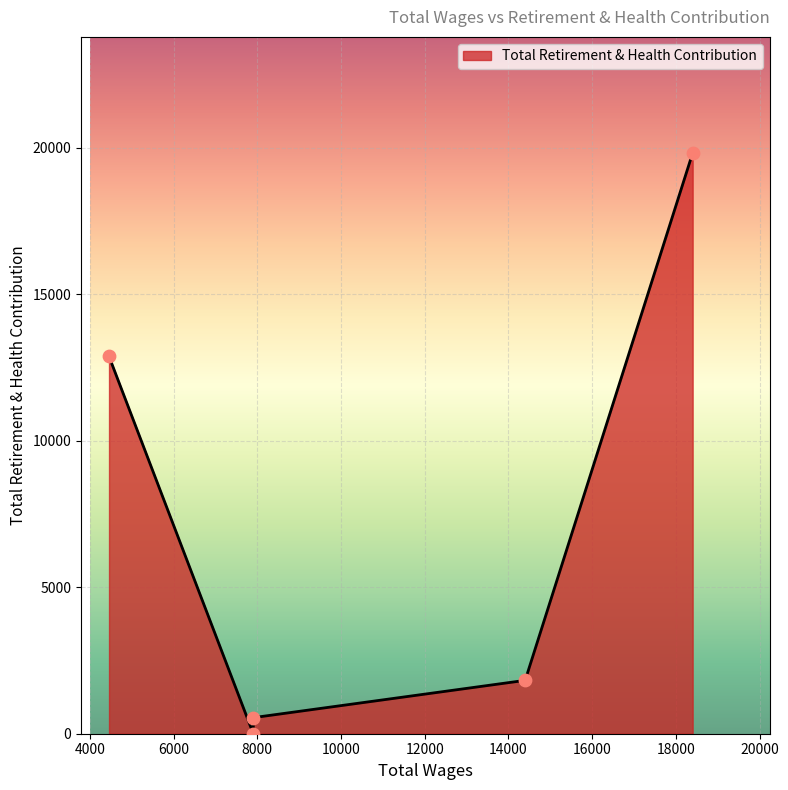

What is the change in value from 14400.0 to 7906.0?

-1273